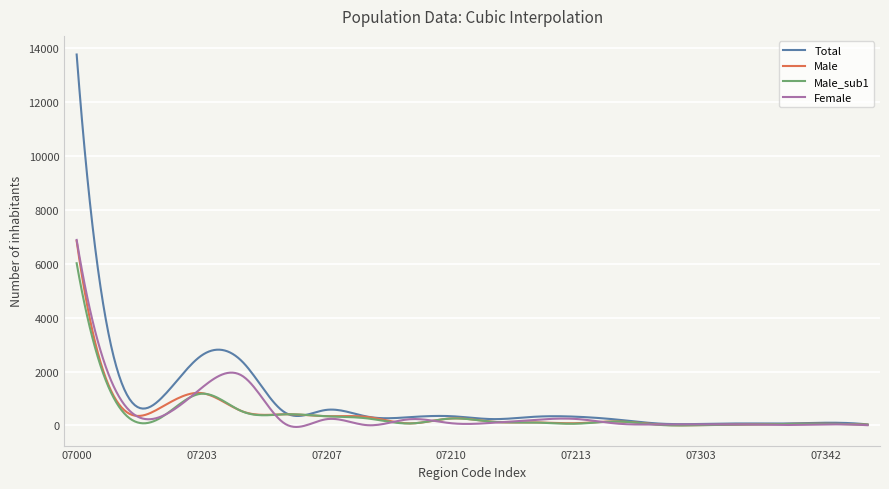

Is this an area chart (filled region under the line)?

No